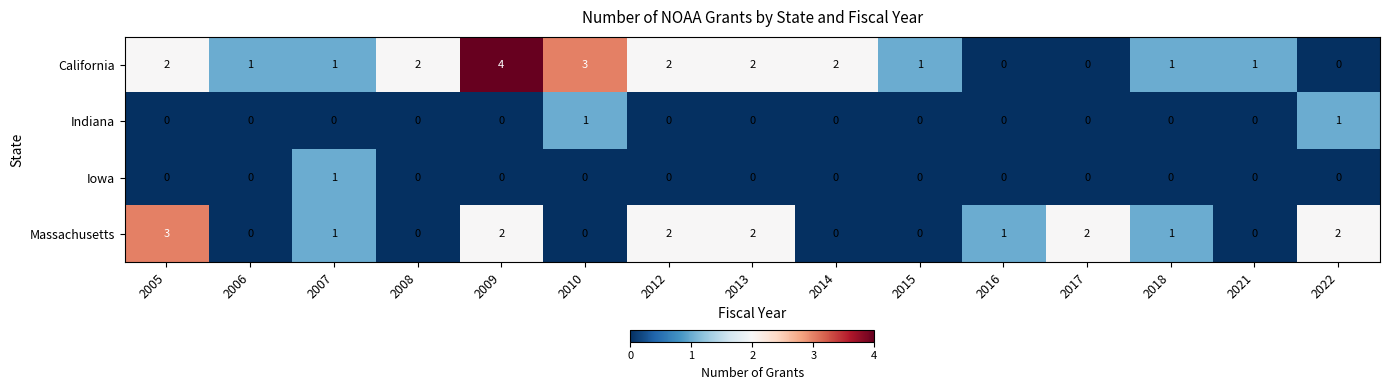

What is the greatest value displayed?

4